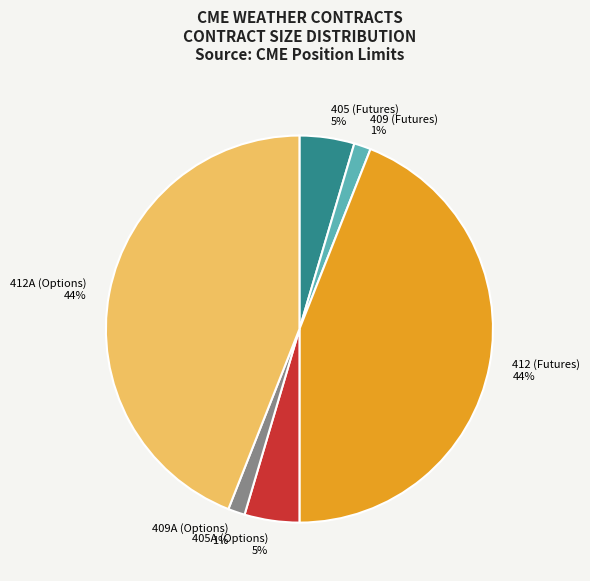

What percentage is the 412A (Options) slice, to the nearest percent?

44%